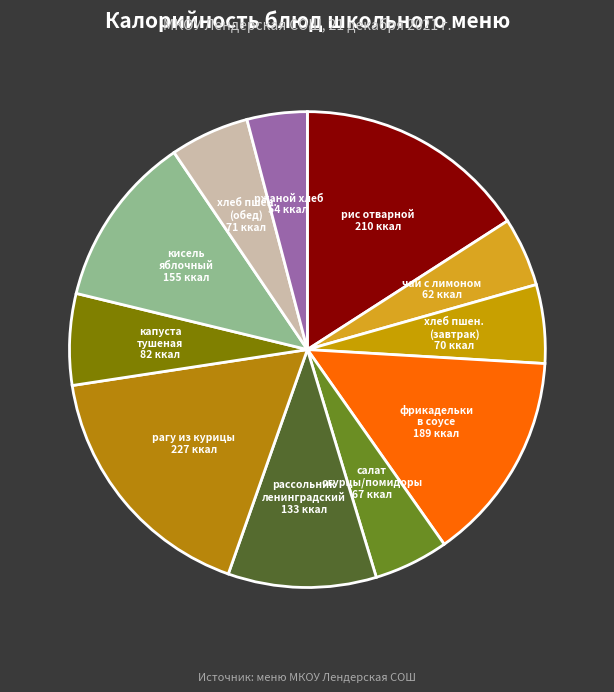

Count the number of slices in the pie.

11